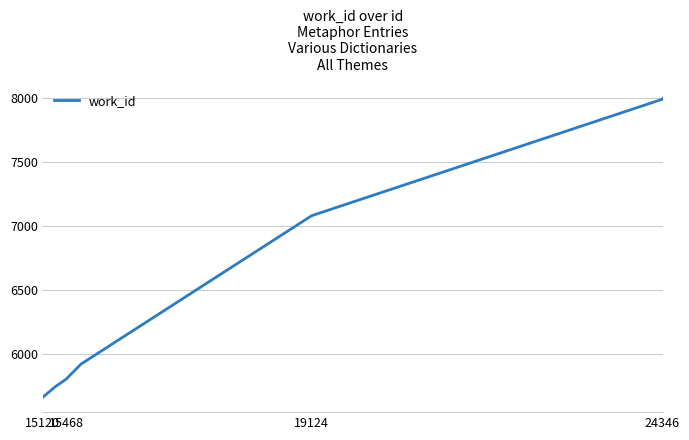

What is the greatest value displayed?

7998